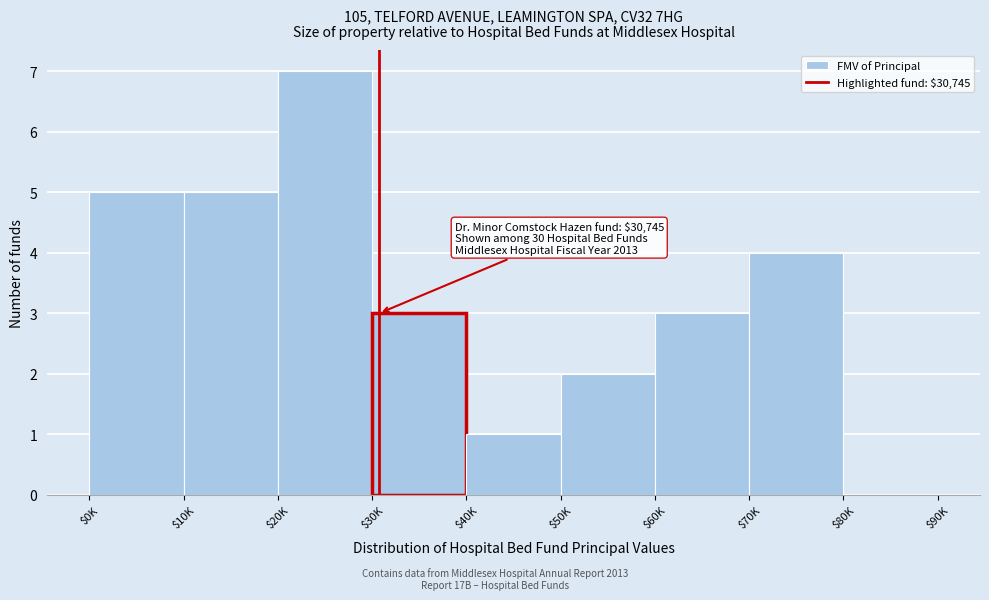

What is the sum of all values?

30